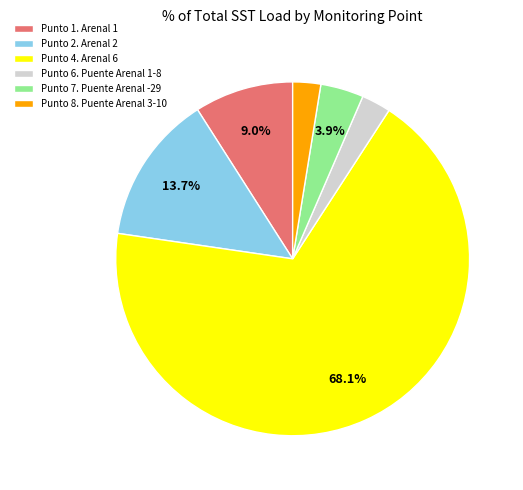

Do Punto 4. Arenal 6 and Punto 1. Arenal 1 together represent more than half of the pie?

Yes